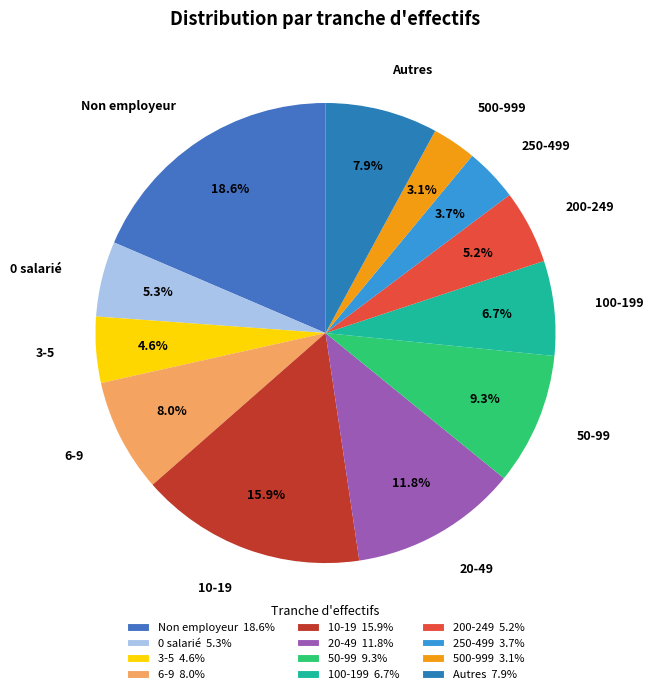

Rank the categories by value from lowest to highest.

52, 51, 42, 01, 41, 32, 02, 31, 00, 22, 03, 21, 12, 11, NN